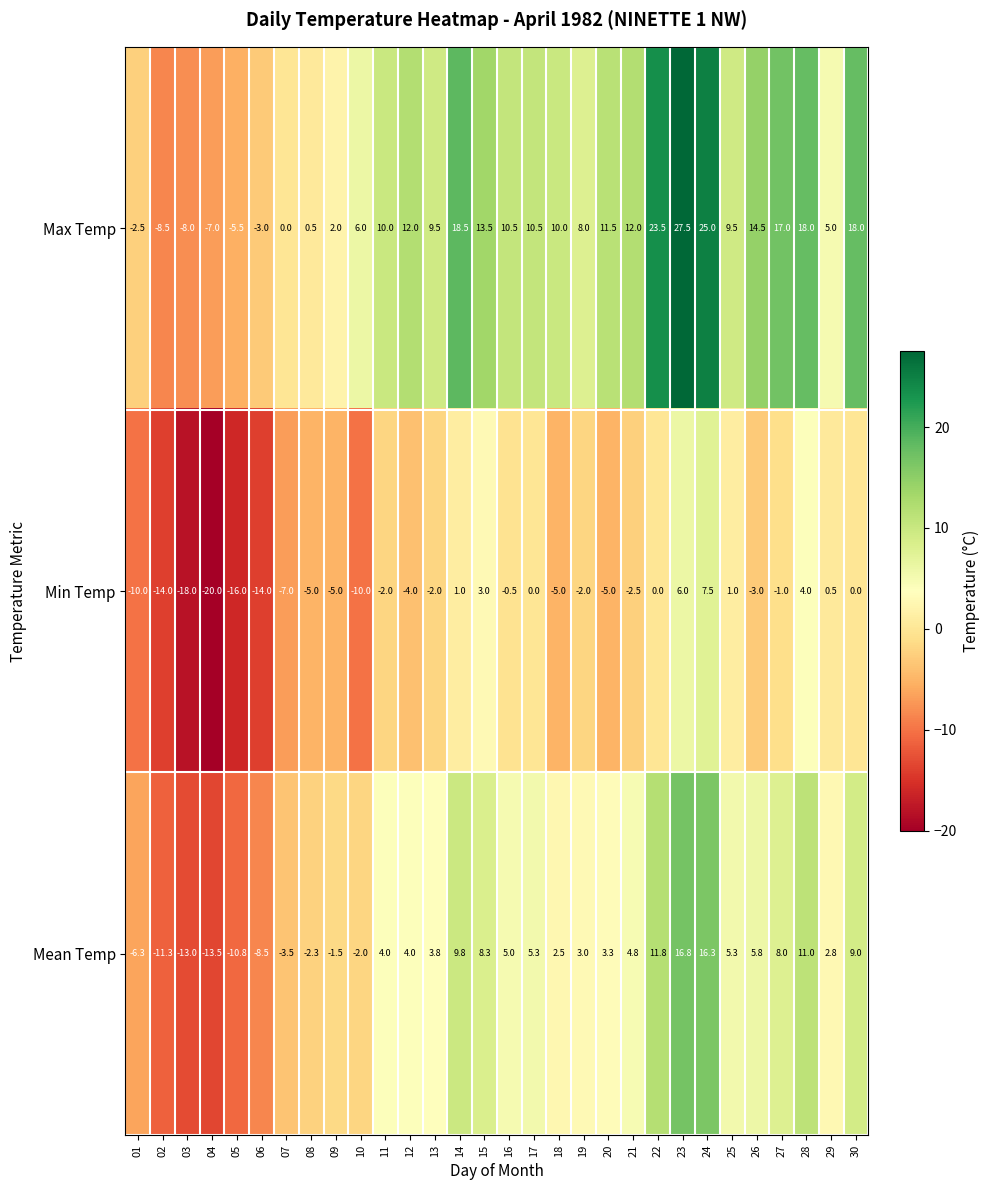

How many values in the Min Temp series exceed -2?

12